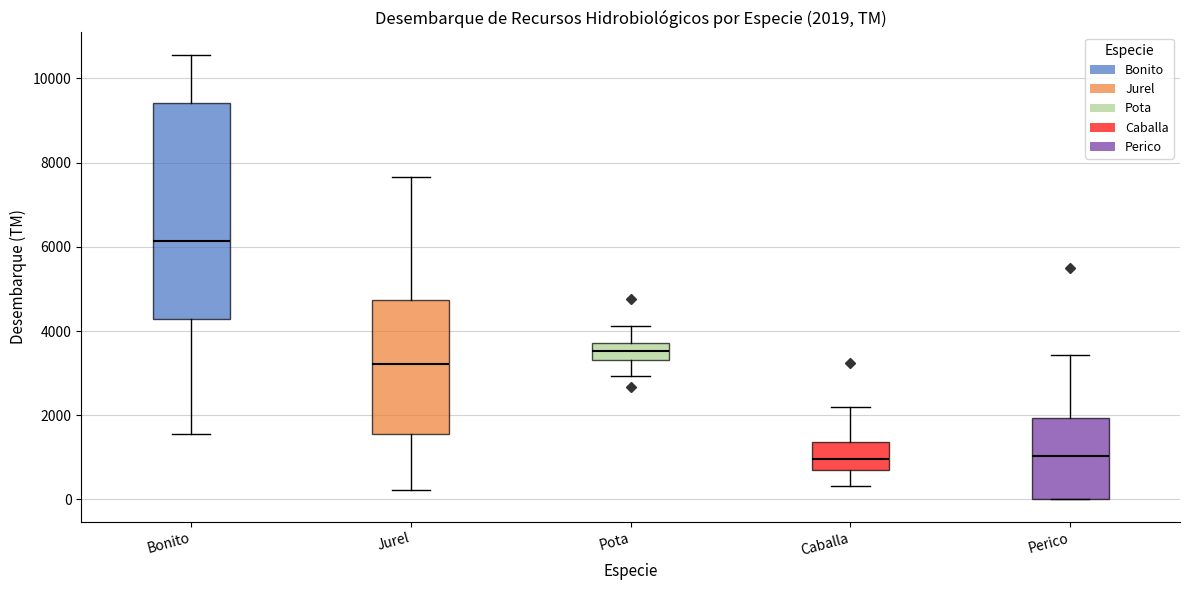

Which box is the tallest, from its lower edge to its upper edge?

Bonito